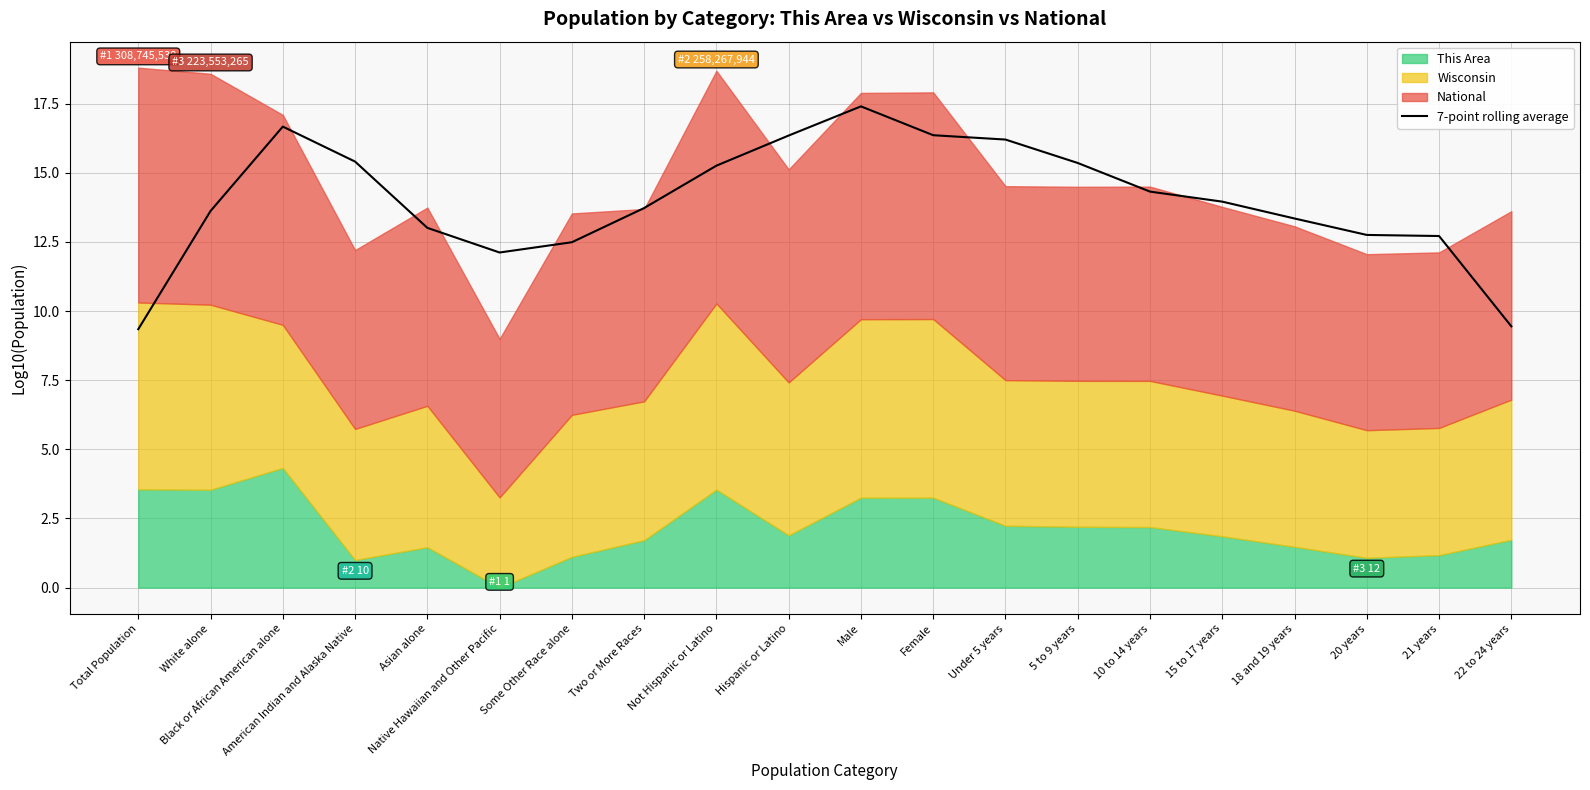

Which has a higher value, 20 years or Total Population?

20 years